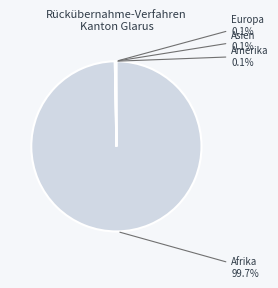

Does any single category account for the majority?

Yes